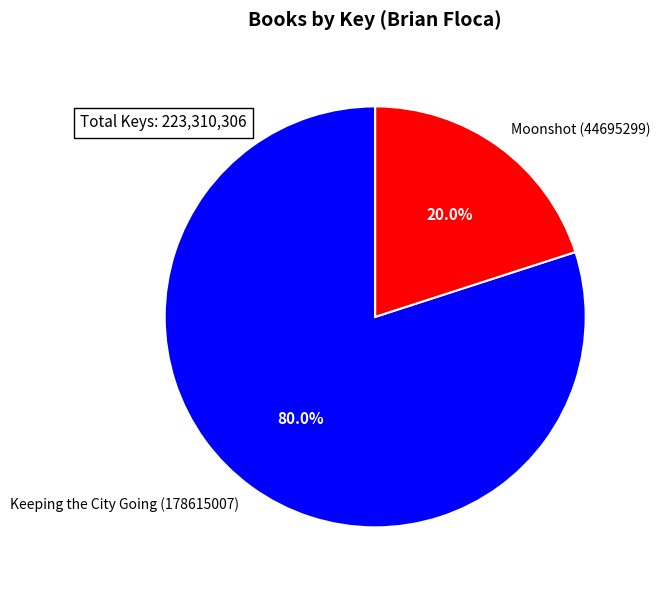

To the nearest percent, what portion does Keeping the City Going (178615007) represent?

80%